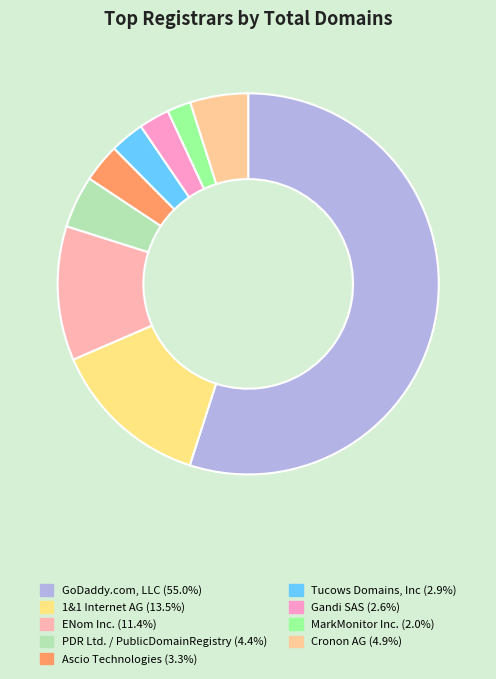

How many segments does this pie chart have?

9